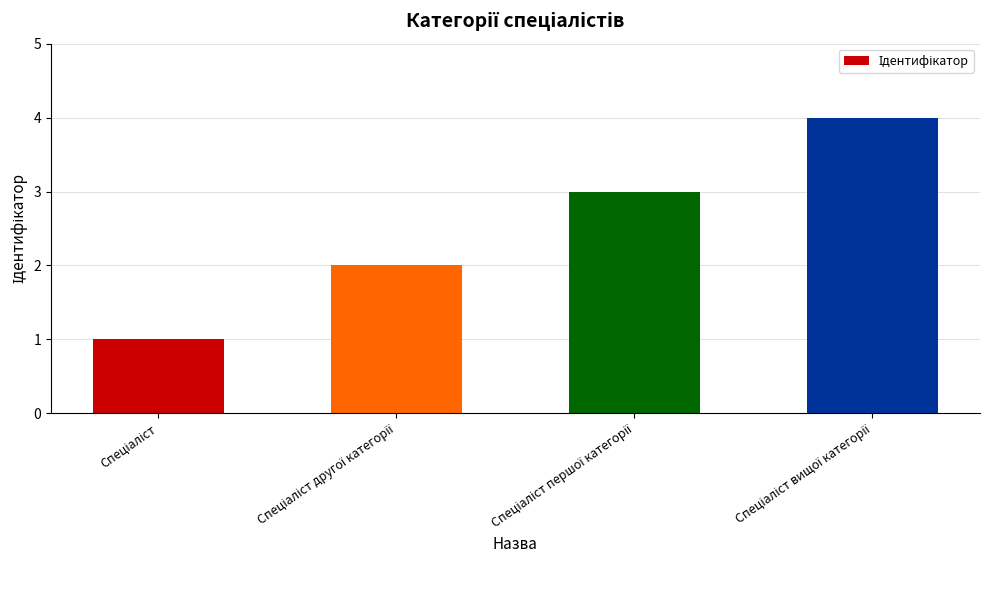

What is the sum of all values?

10